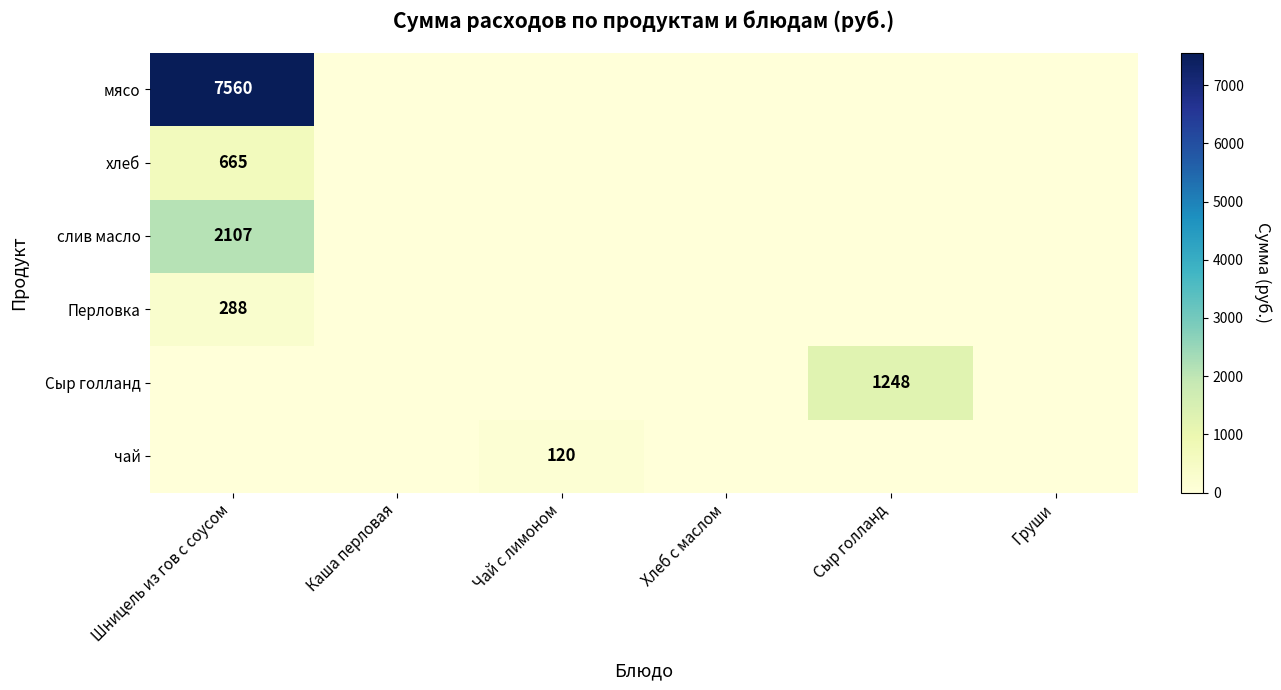

Is it true that хлеб equals 0.0 at Груши?

True